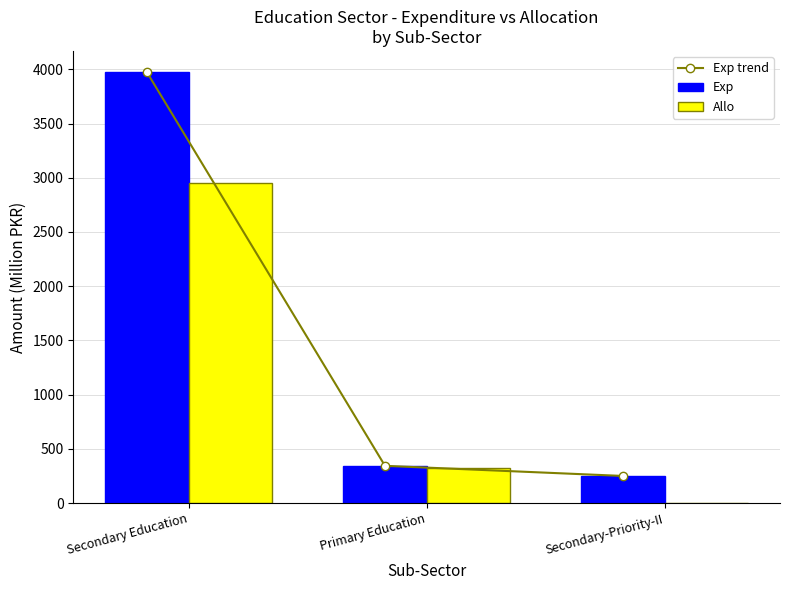

What is the label of the 1st bar from the left?

Secondary Education